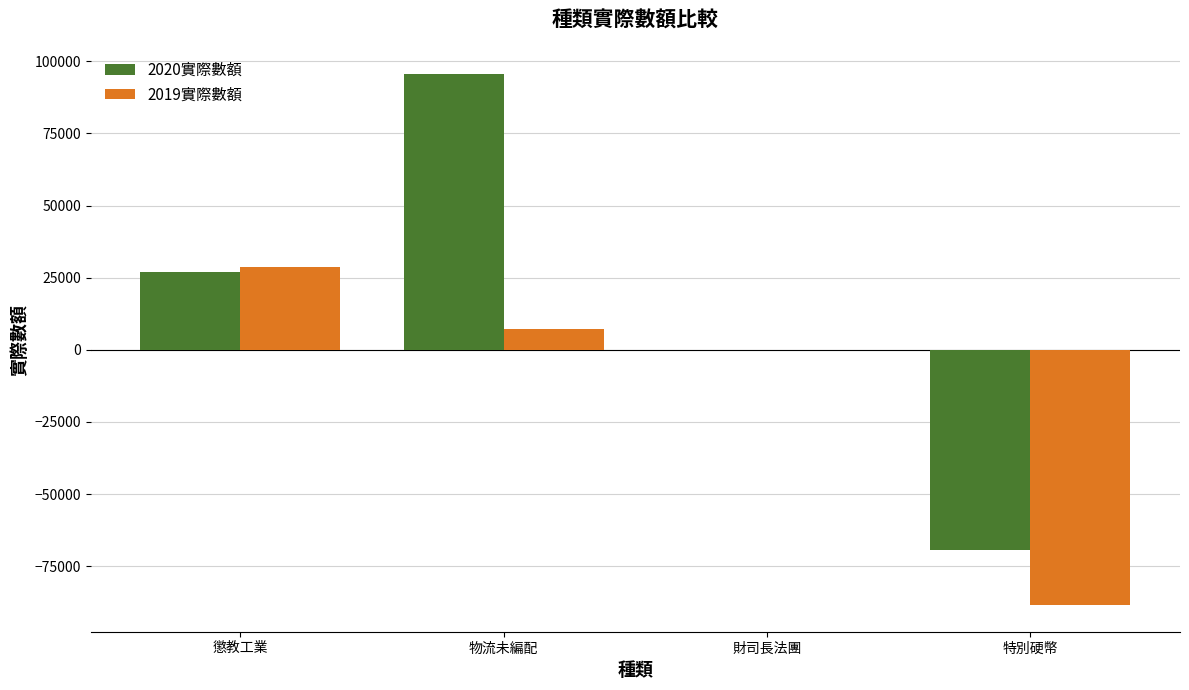

Where is 2019實際數額 nearest to the value -29859?

財司長法團